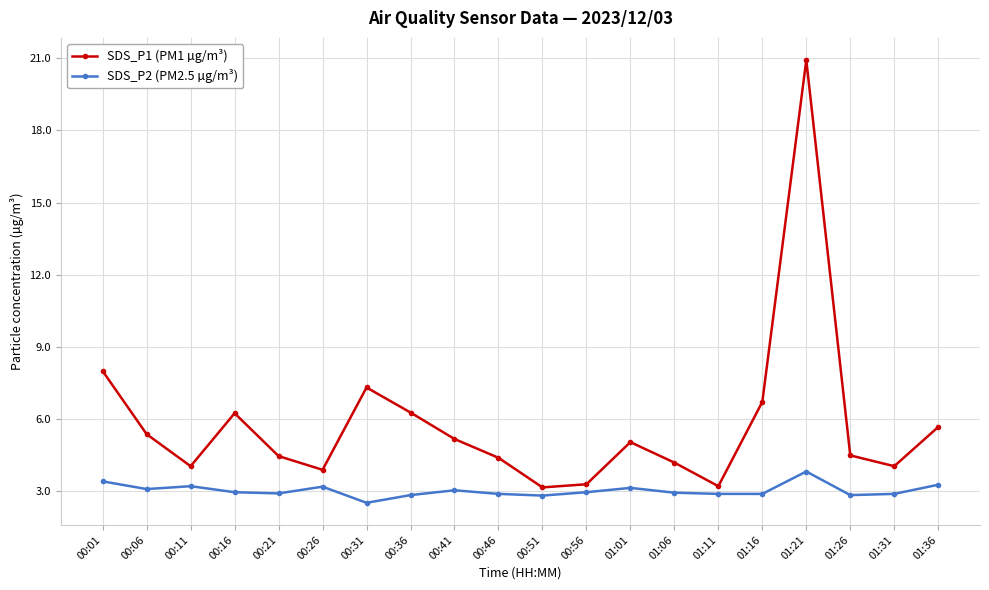

Rank the series by their average value, from lowest to highest.

SDS_P2 (PM2.5 µg/m³), SDS_P1 (PM1 µg/m³)